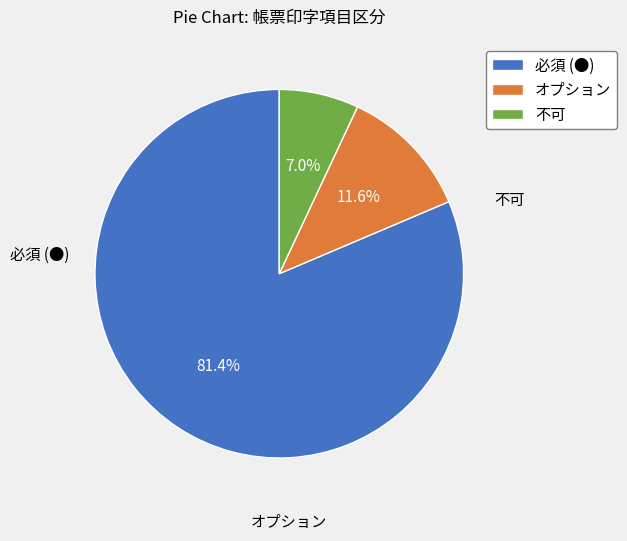

Between オプション and 必須 (●), which is larger?

必須 (●)